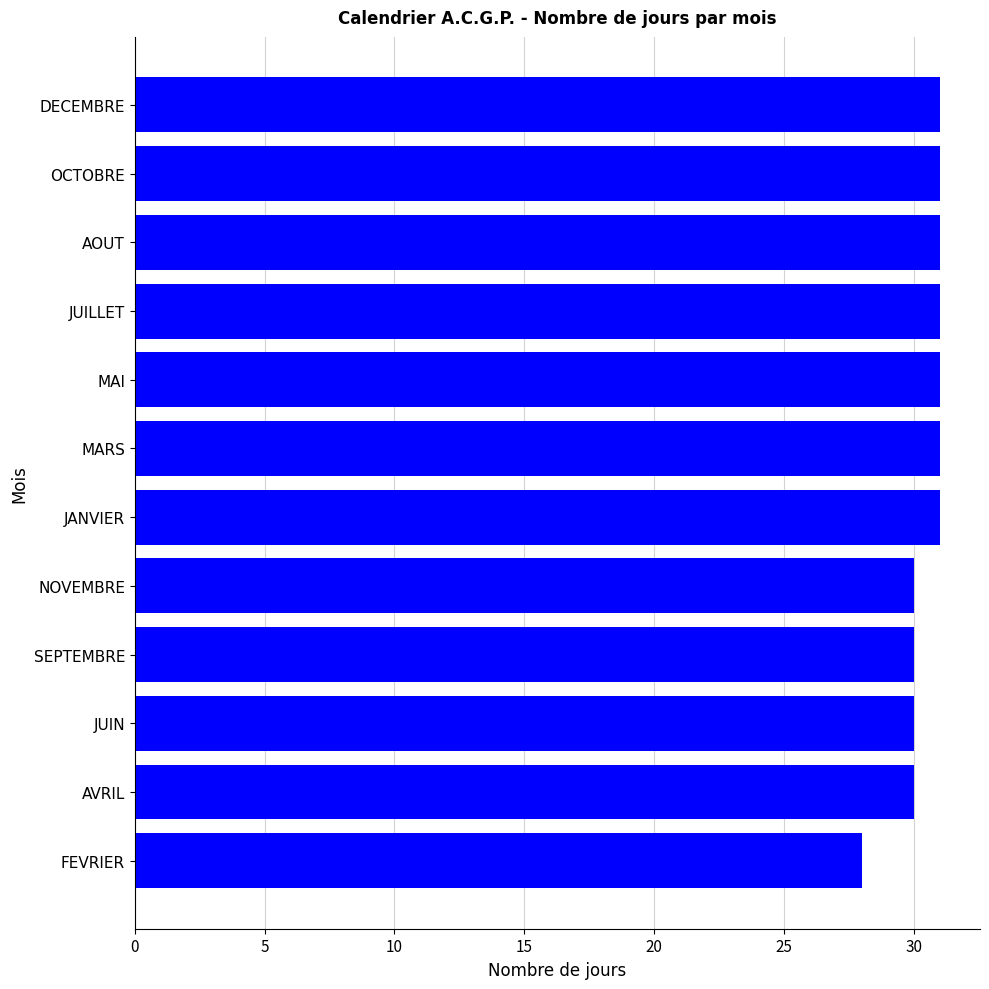

What is the sum of all values?

365